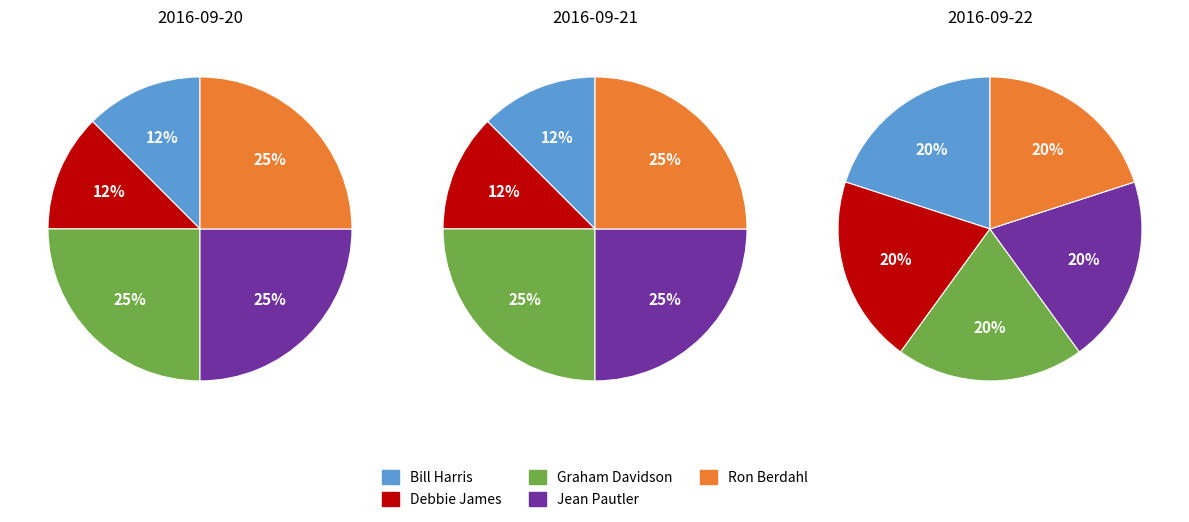

Does any single category account for the majority?

No